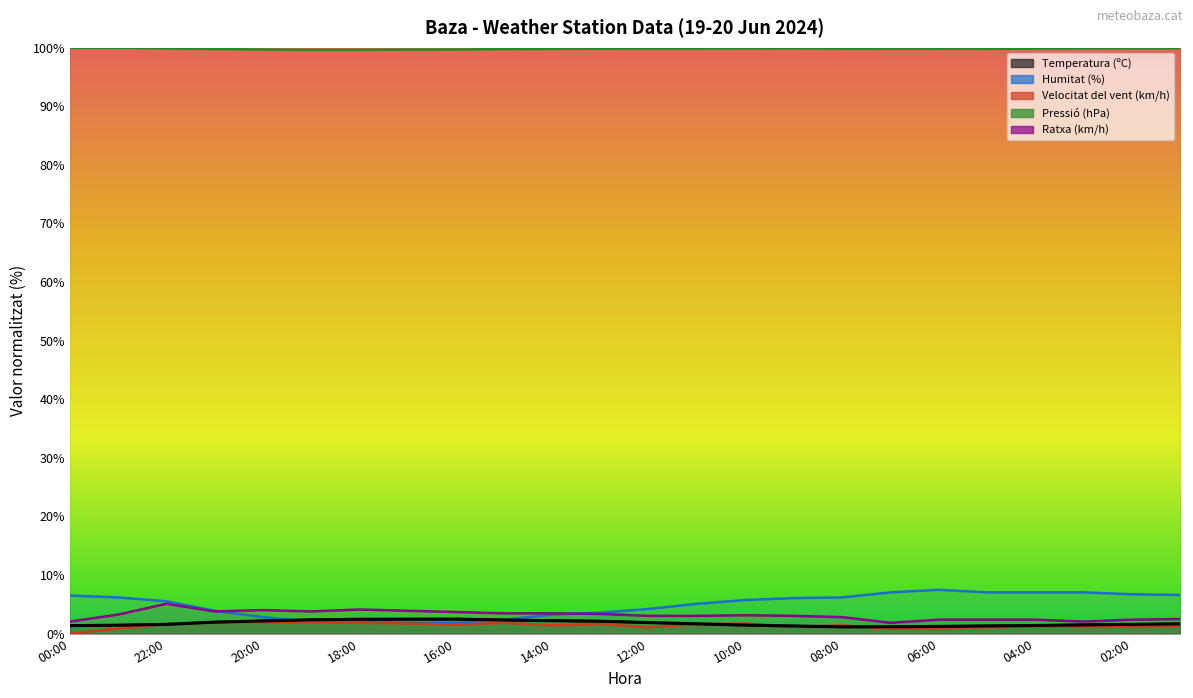

What is the sum of the Humitat (%) values at 01:00 and 03:00?

13.7